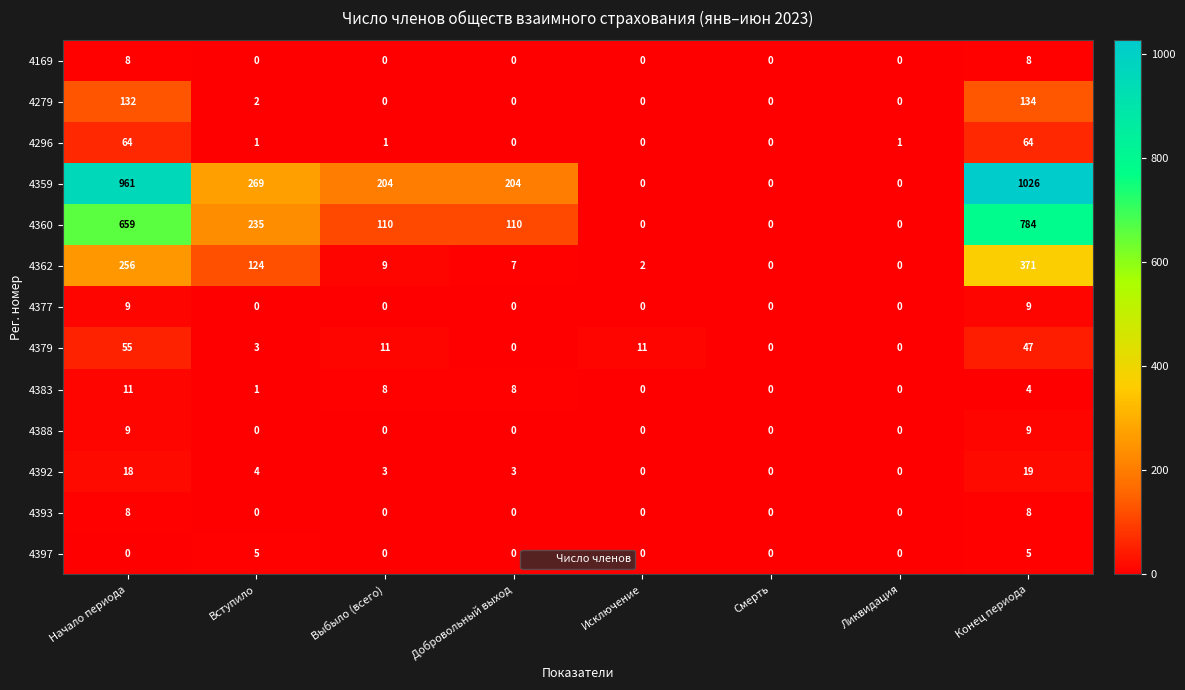

What is the difference between the highest and lowest values at Исключение?

11